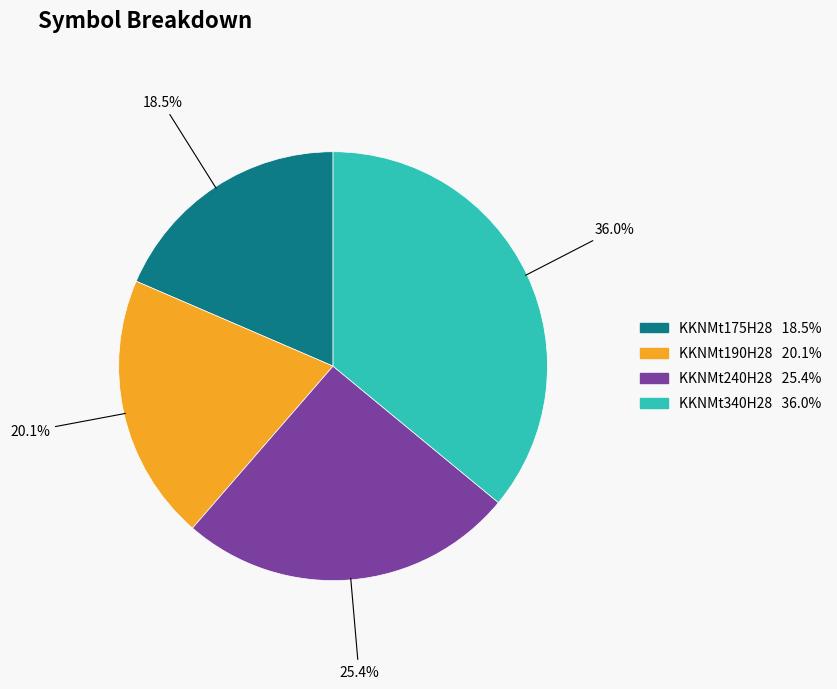

Does KKNMt340H28 account for over 50% of the chart?

No